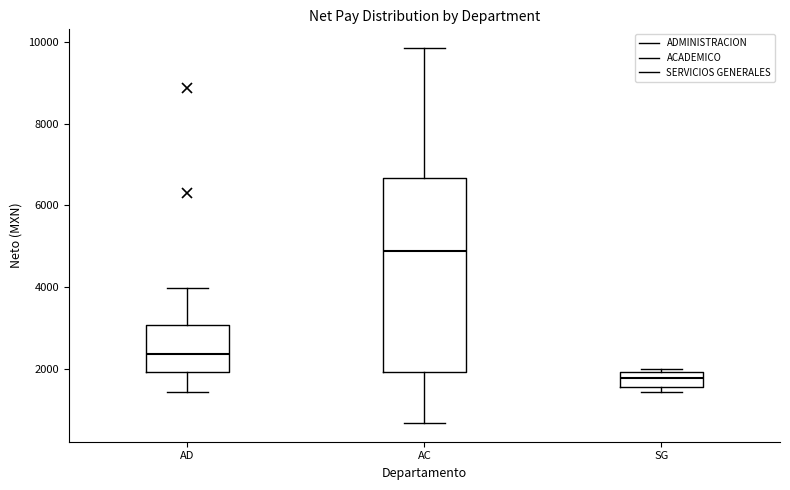

Reading left to right, read every box against the y-axis: the position of its median line, the range the box covers, and the ends of its whiskers. The values are not printed on the chart, so give them approximately, as read against the axis.

AD: median 2400, box 2000 to 3000, whiskers 1400 to 4000
AC: median 4800, box 2000 to 6600, whiskers 600 to 9800
SG: median 1800, box 1600 to 2000, whiskers 1400 to 2000 (just above the box's upper edge)